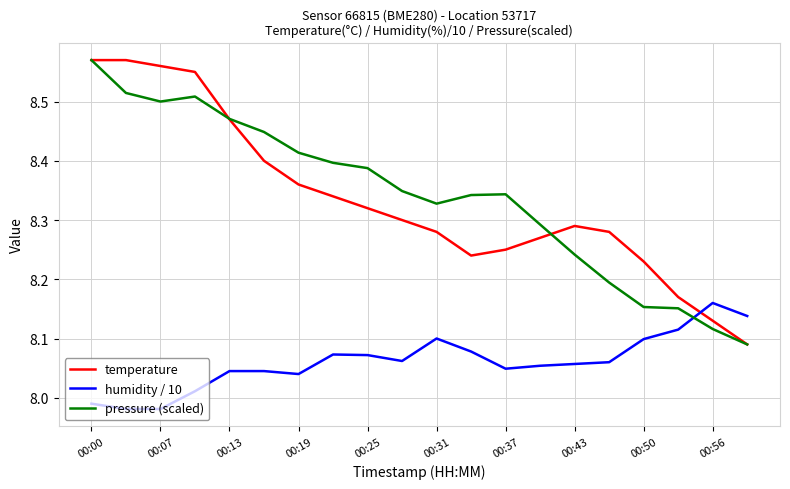

True or false: temperature and humidity / 10 intersect in this chart.

True